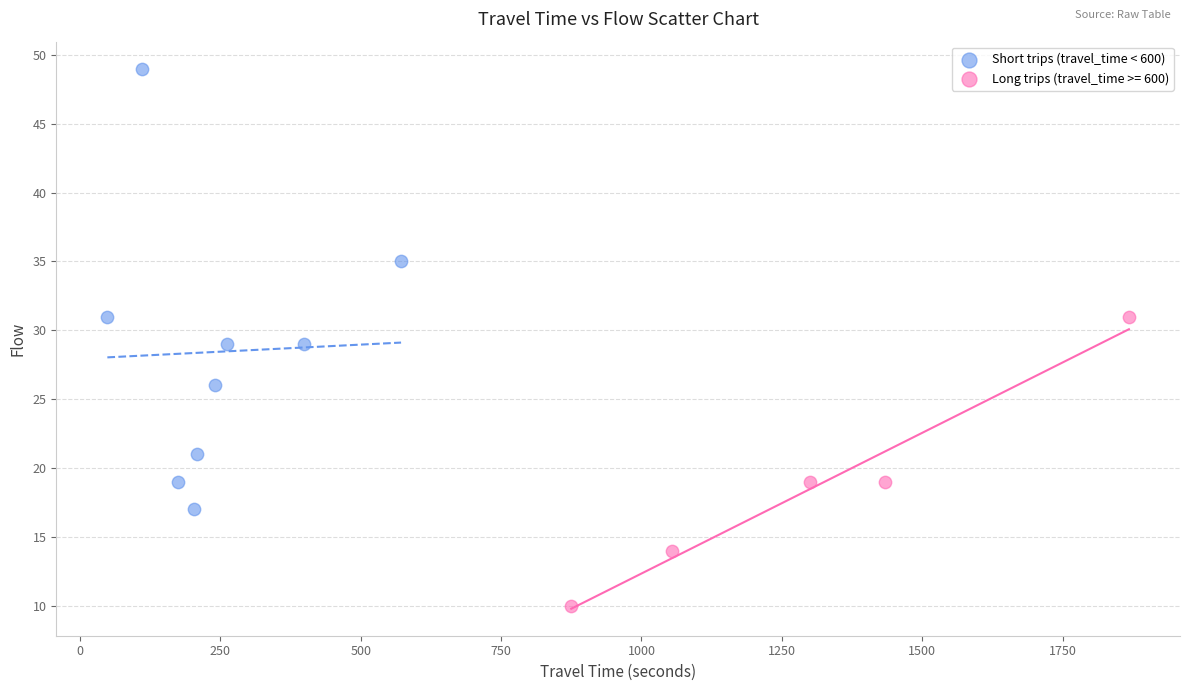

Which series reaches the minimum Y coordinate?

Long trips (travel_time >= 600)